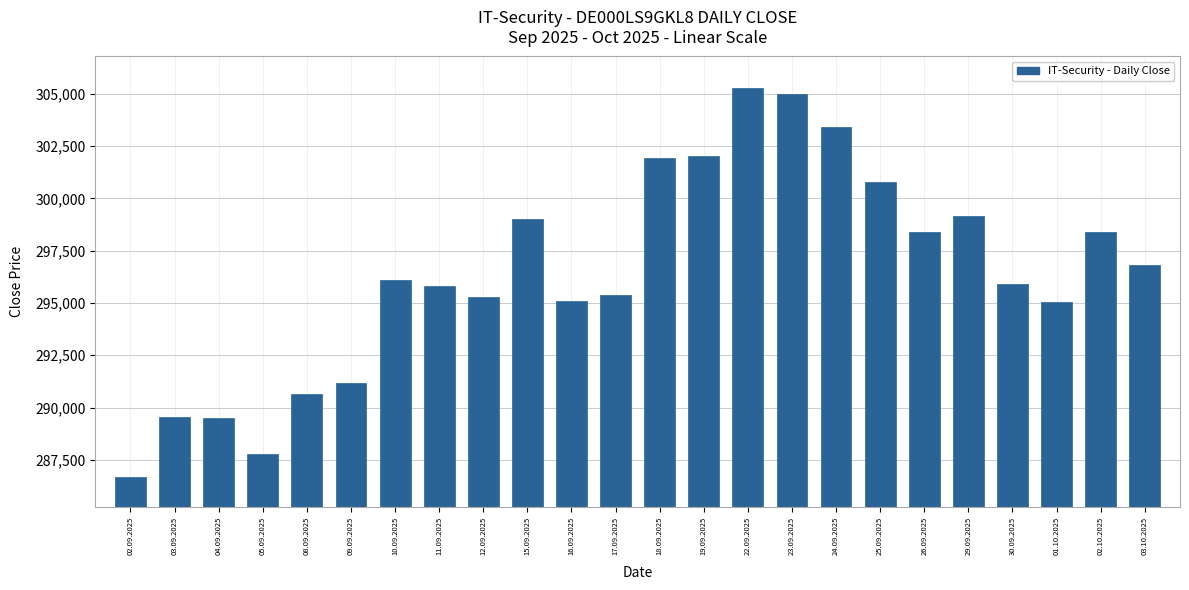

What is the label of the 10th bar from the right?

22.09.2025